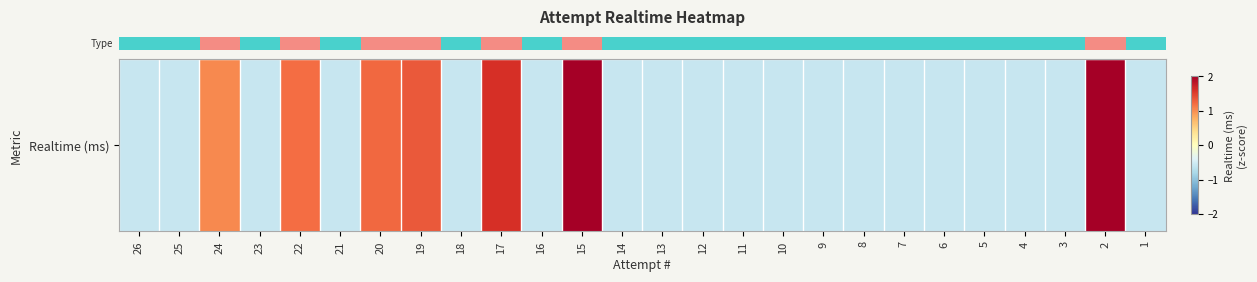

The chart shows a value of -0.9 at 16. True or false?

False